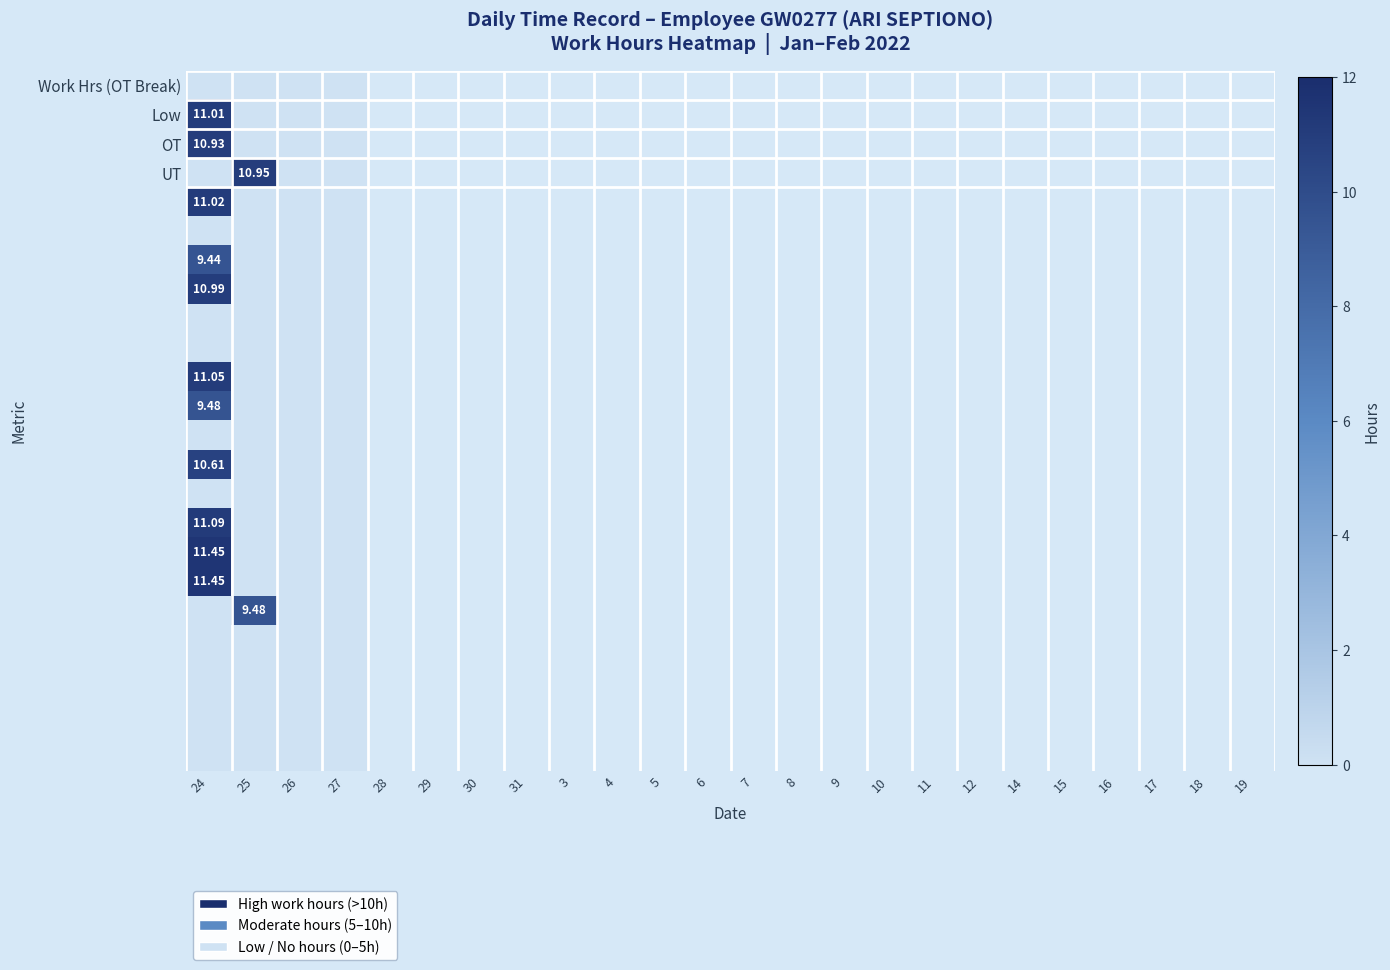

What is the maximum value shown in the chart?

11.4